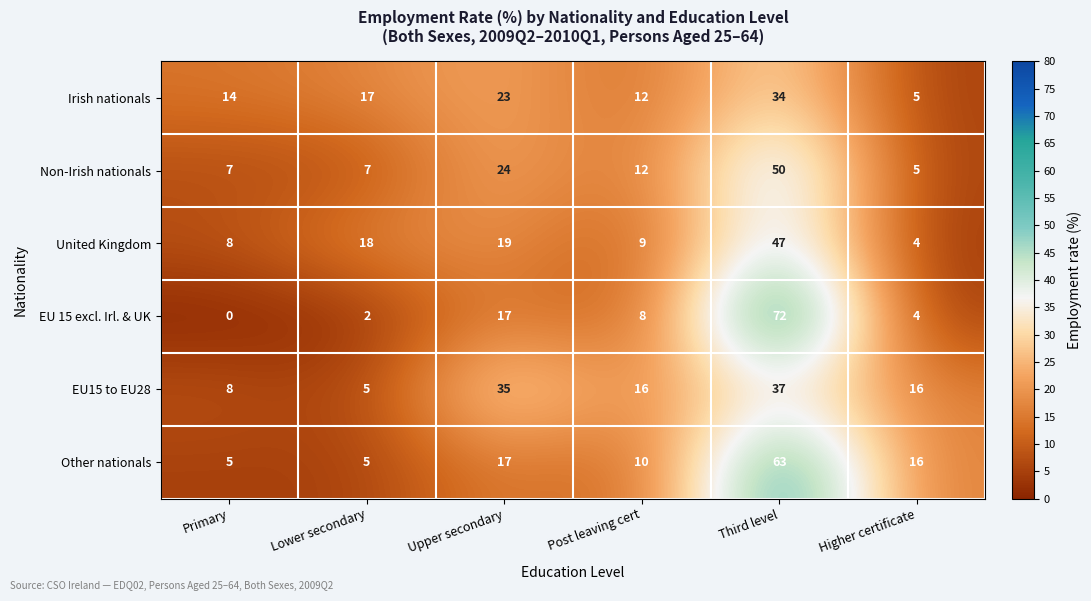

Where does the EU15 to EU28 series first go above 16?

Upper secondary